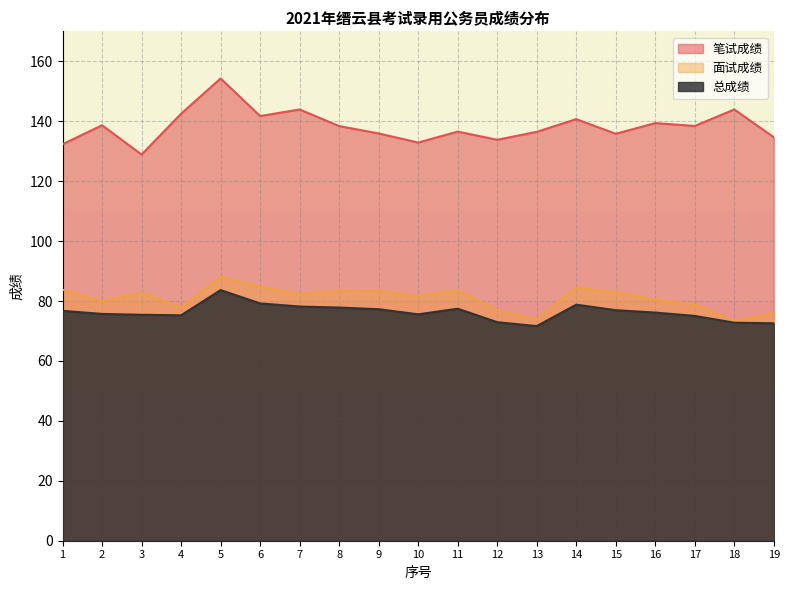

How many lines are shown in the chart?

3